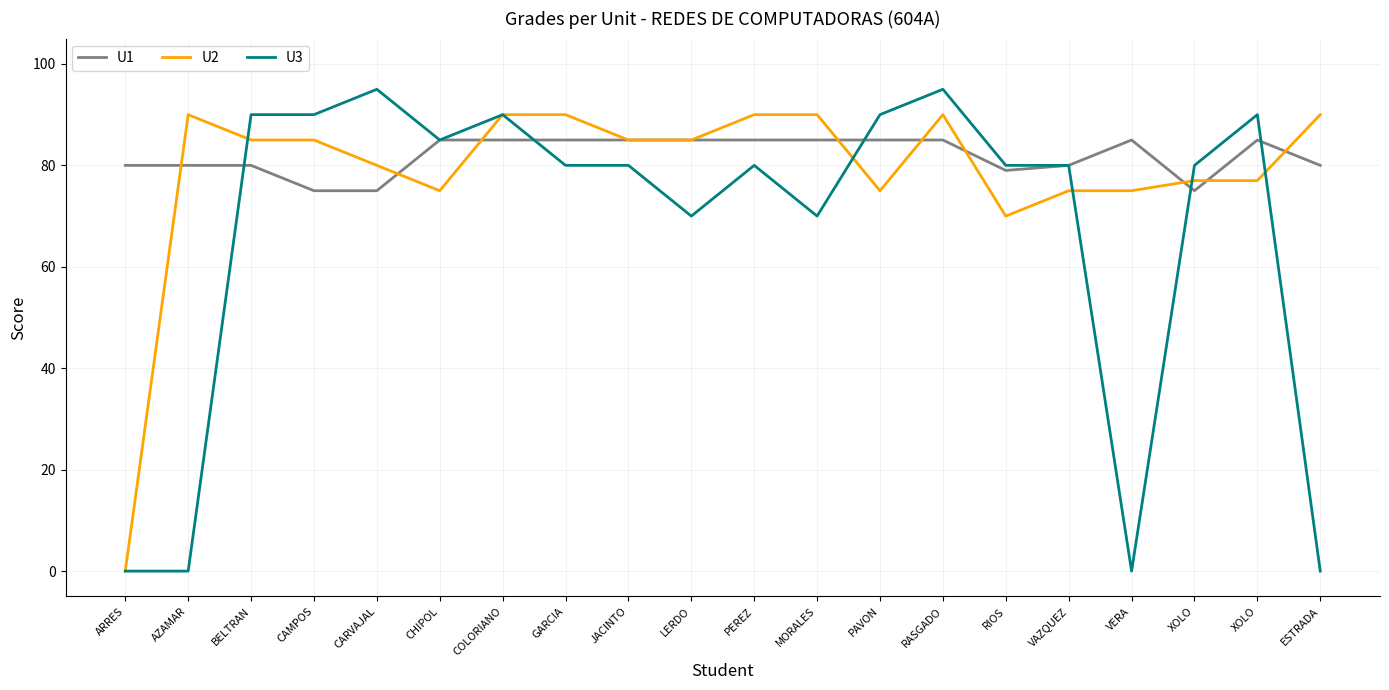

Which series has the largest range (max minus min)?

U3